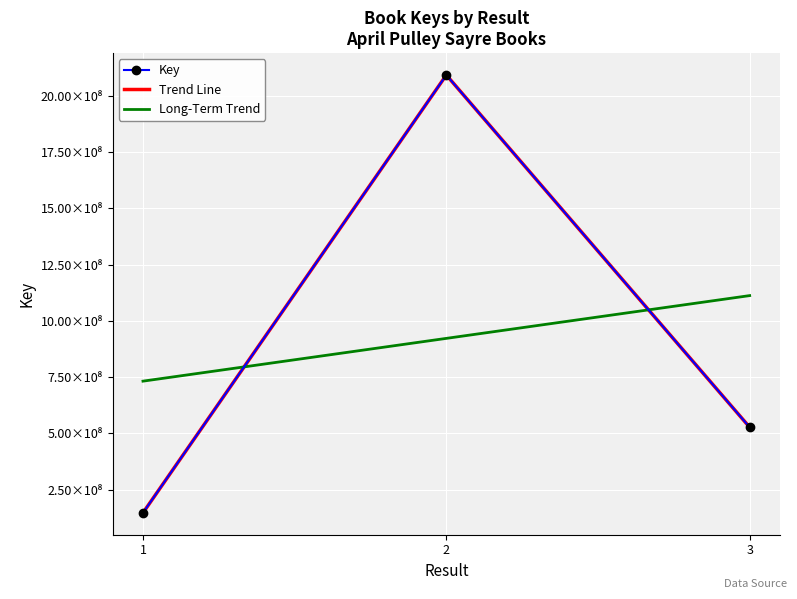

Reading left to right, extract all data points from this chart.

Key: 1=147309271.0	2=2091989748.0	3=527339692.0
Trend Line: 1=147309271.0	2=2091989748.0	3=527339692.0
Long-Term Trend: 1=732197693.2	2=922212903.7	3=1112228114.2